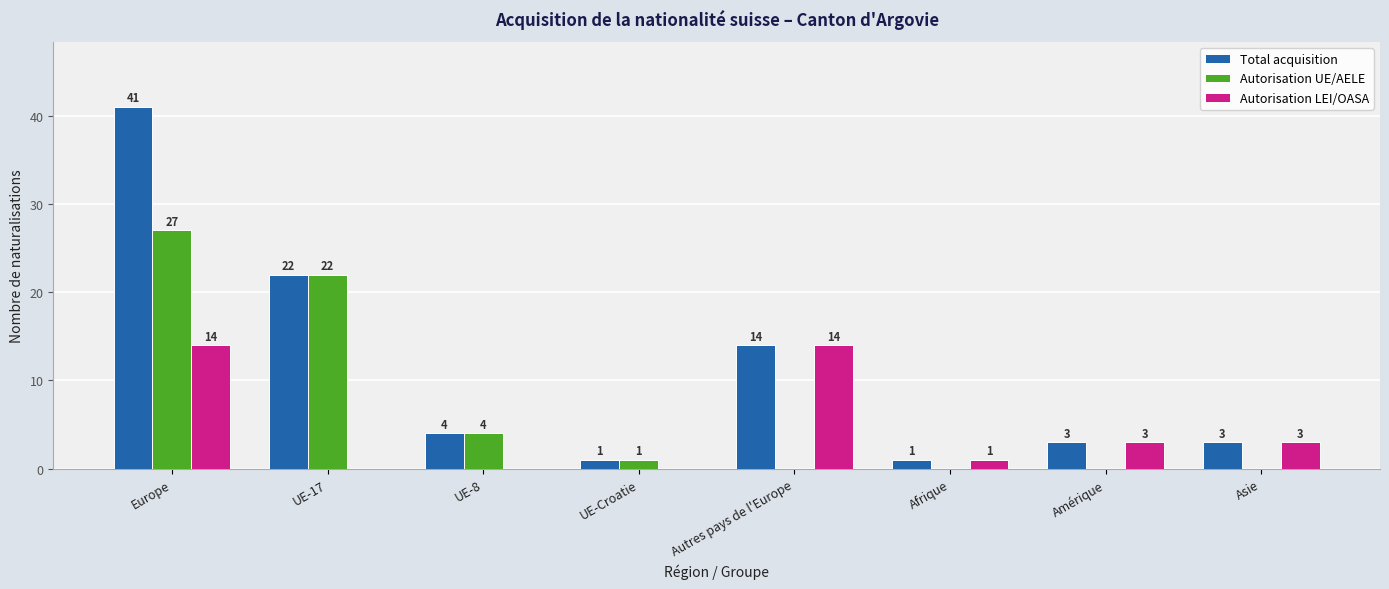

Which label corresponds to the largest value in the chart?

Europe